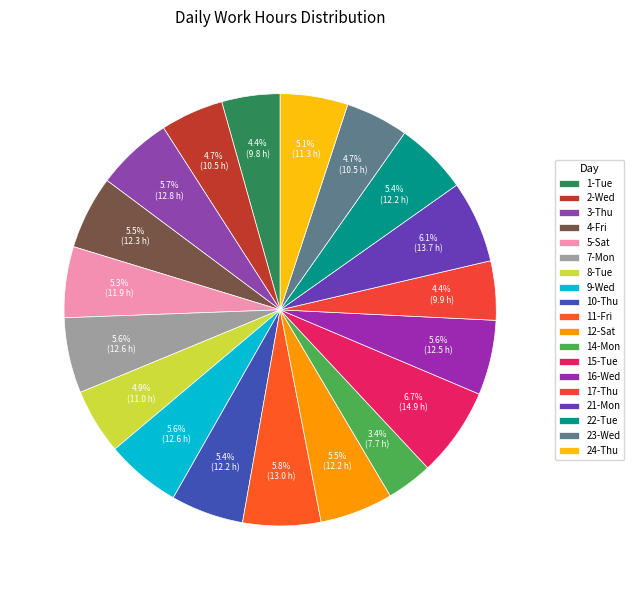

How many slices are in this pie chart?

19